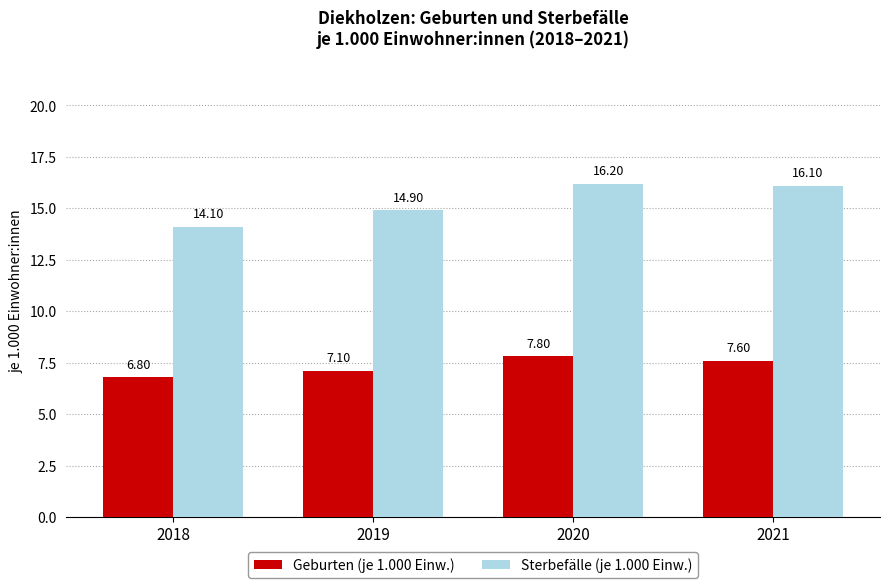

List the series in order of their peak value, lowest first.

Geburten (je 1.000 Einw.), Sterbefälle (je 1.000 Einw.)